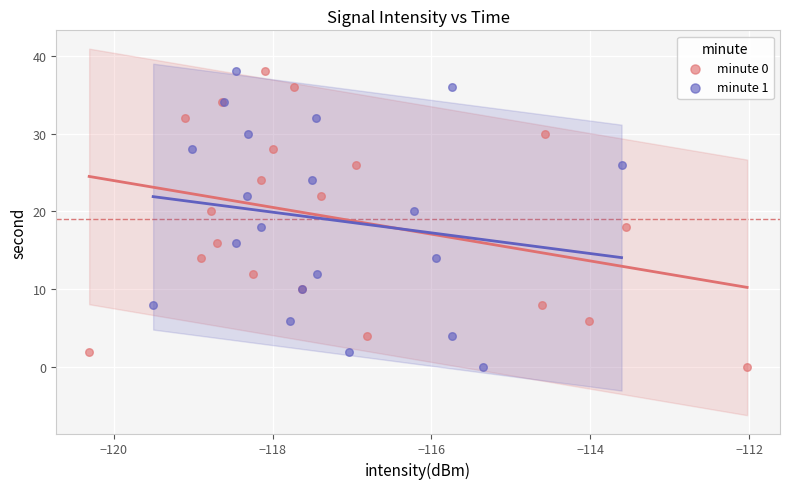

What are all the series names shown in the legend?

minute 0, minute 1